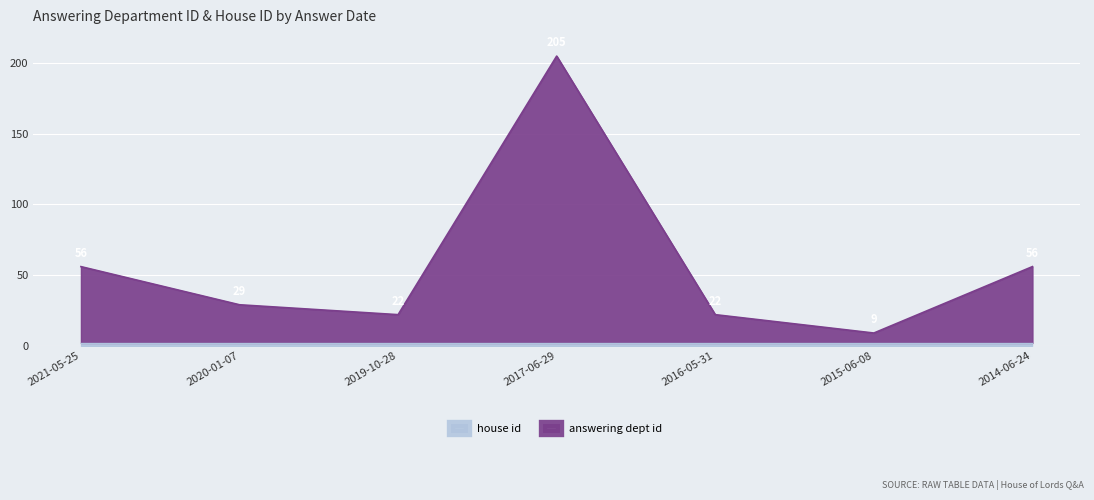

Where is the first local maximum?

2017-06-29